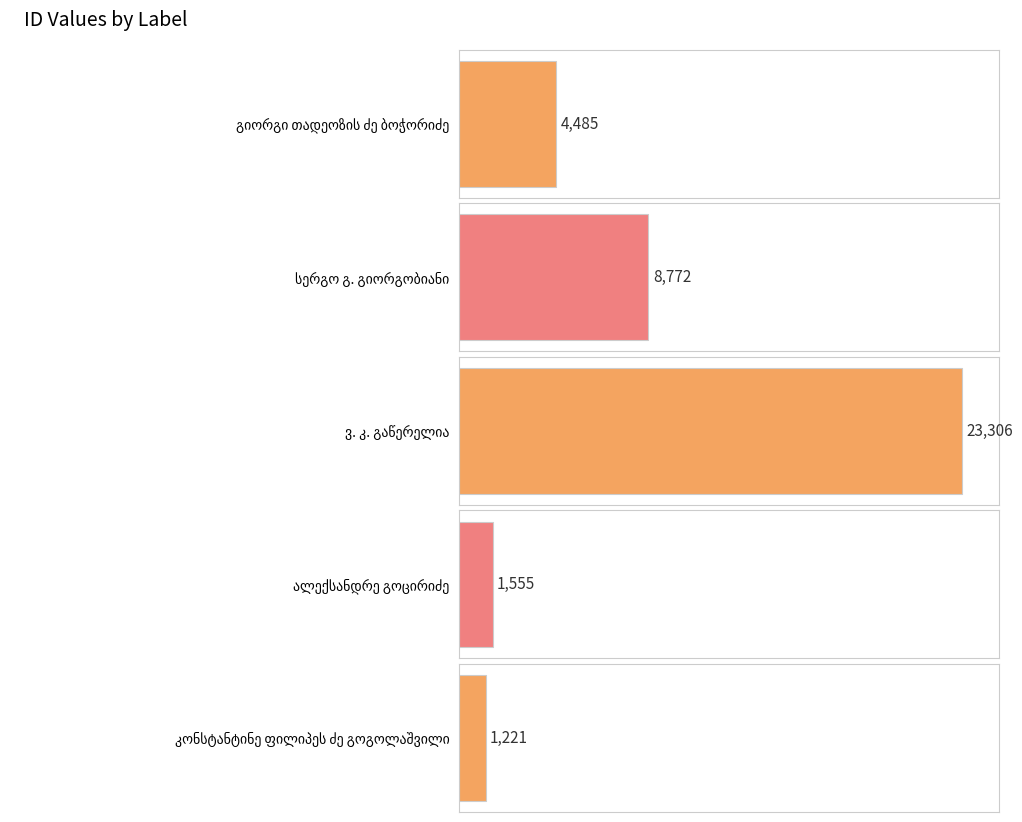

Where is the data nearest to the value 12263?

სერგო გ. გიორგობიანი